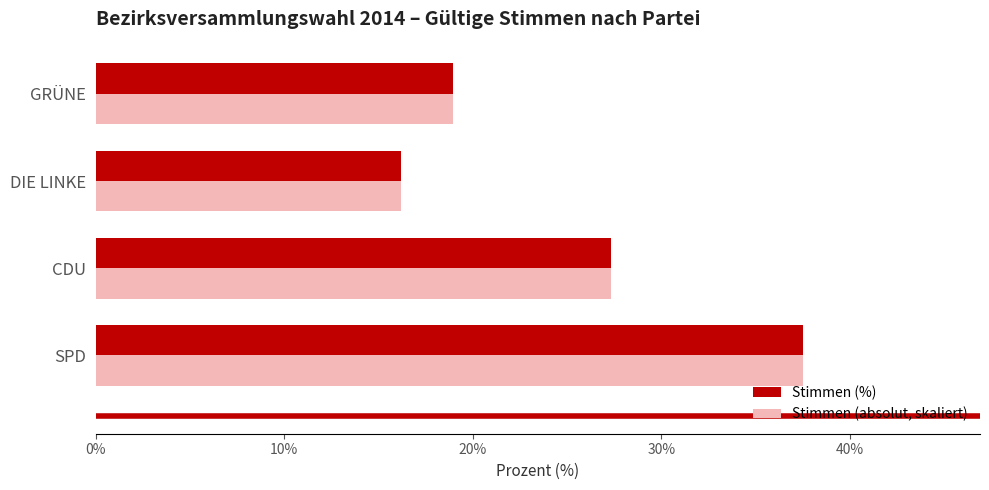

What is the average value of the Stimmen (%) series?

25.0